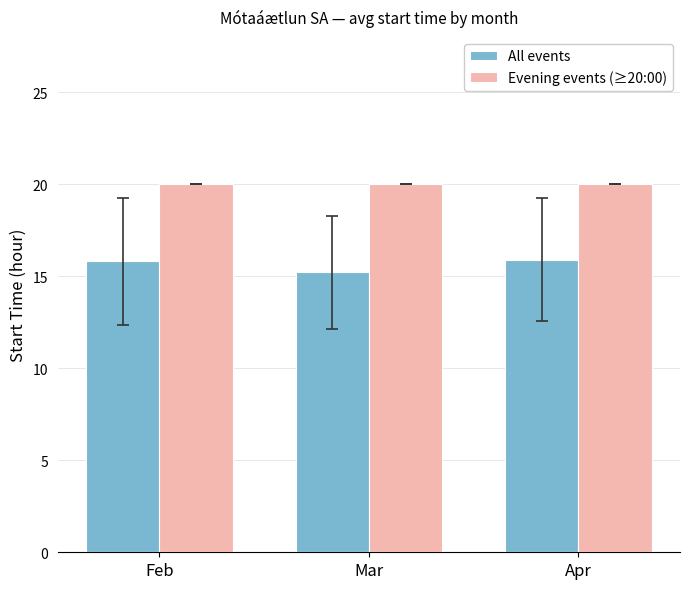

At Feb, list the series in order from smallest to largest.

All events, Evening events (≥20:00)